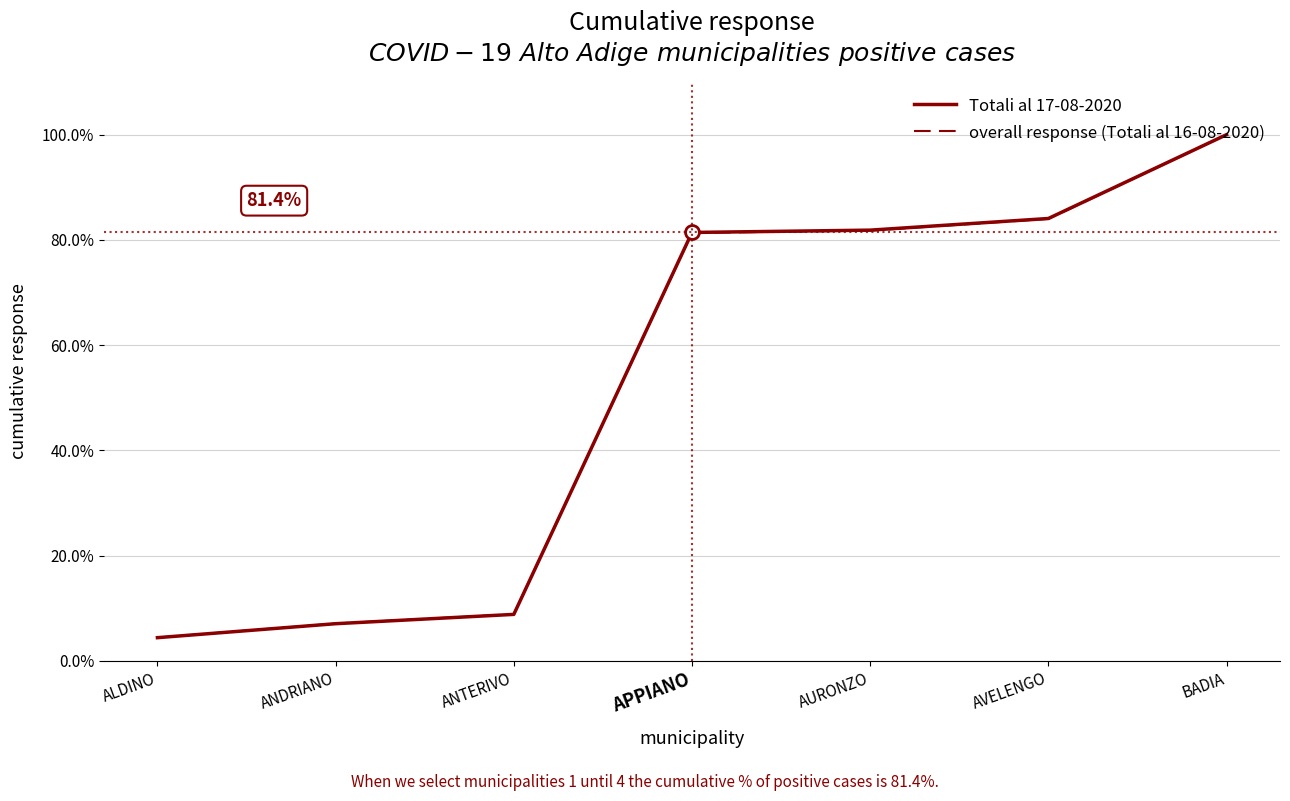

Reading left to right, transcribe all the data shown in this chart.

Totali al 17-08-2020: 4.4	7.1	8.8	81.4	81.9	84.1	100.0
overall response (Totali al 16-08-2020): 4.4	7.1	8.9	81.3	81.8	84.0	100.0